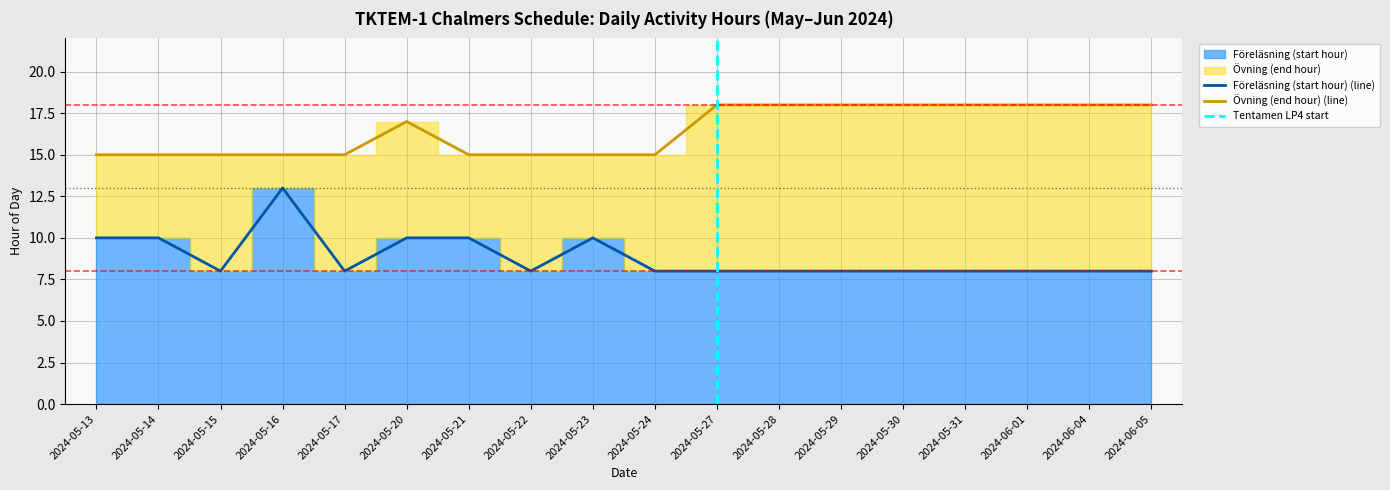

What is the minimum value for Föreläsning (start hour) (line)?

8